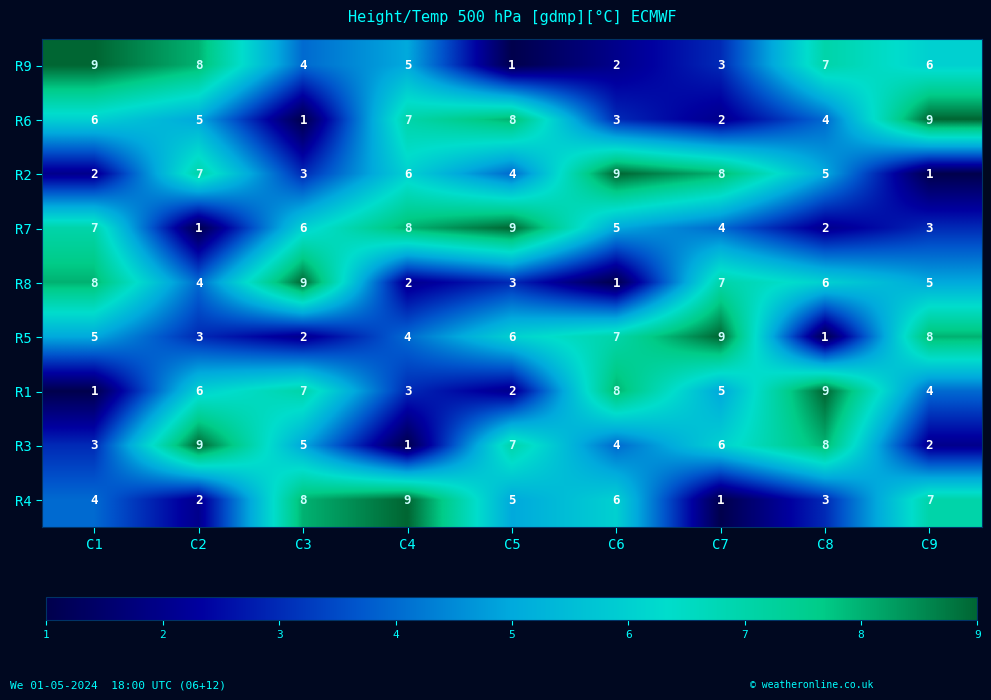

Is the value of R2 at C4 greater than the value of R8 at C4?

Yes